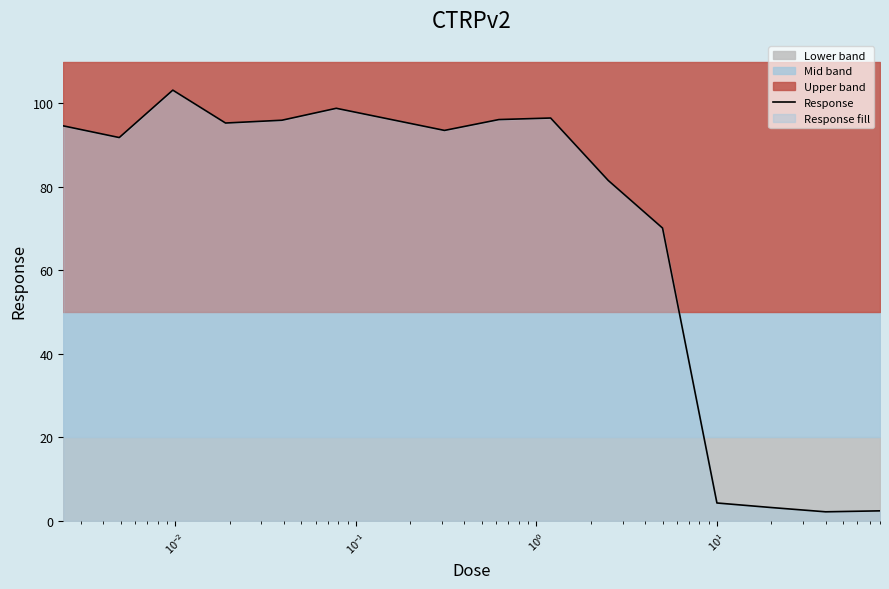

How many values exceed 93?

8